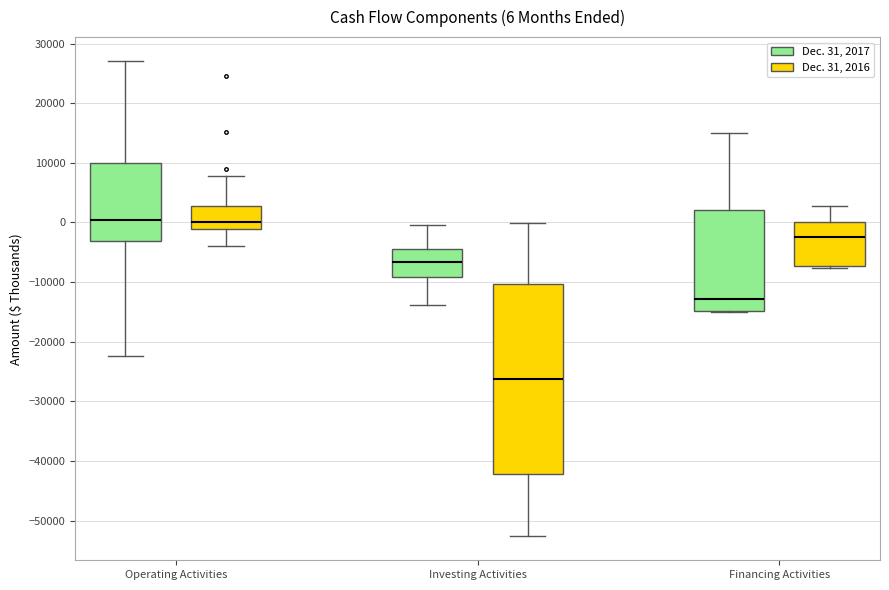

Comparing the boxes themselves (not the whiskers), which one is the tallest?

Investing Activities (Dec. 31, 2016)